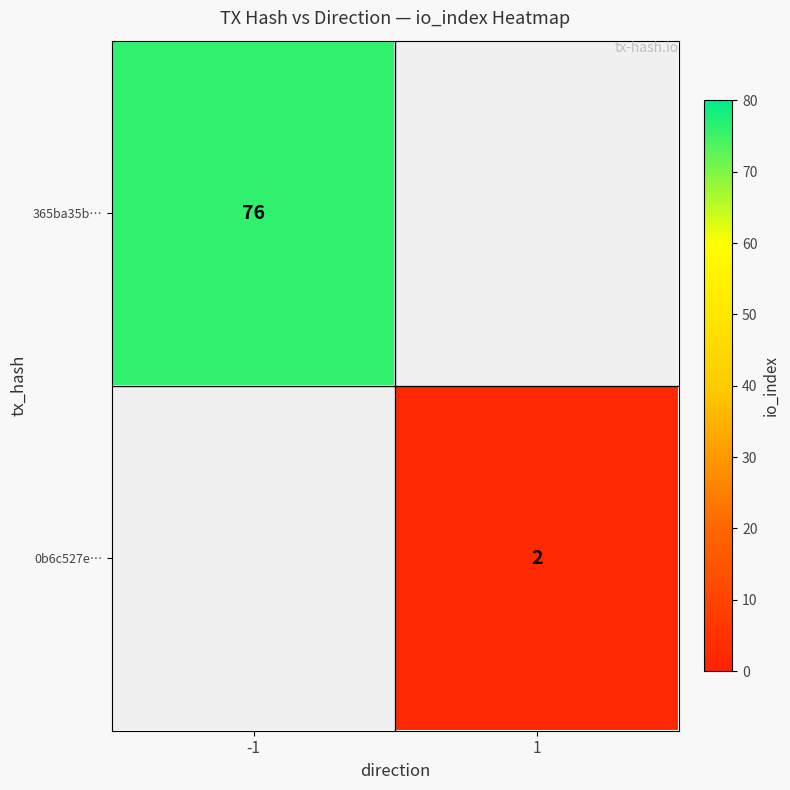

Is the value of 365ba35b… at -1 greater than the value of 0b6c527e… at 1?

Yes